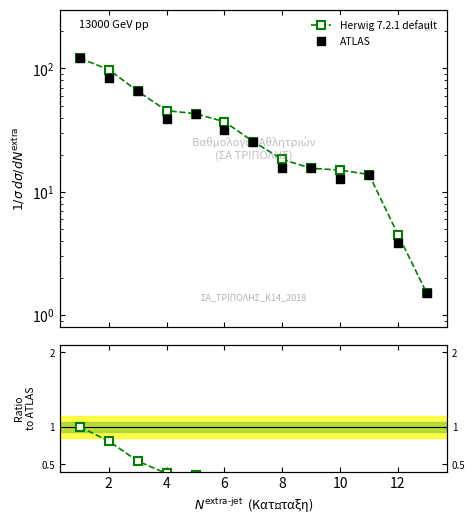

Which series has the widest spread of Y values?

Herwig 7.2.1 default